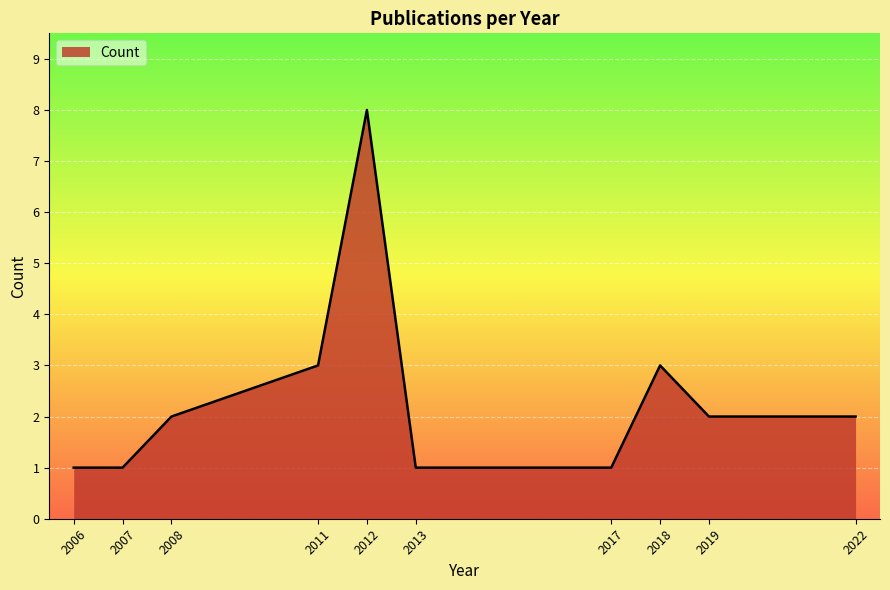

How many interior local peaks (higher than both neighbors) does the data have?

2